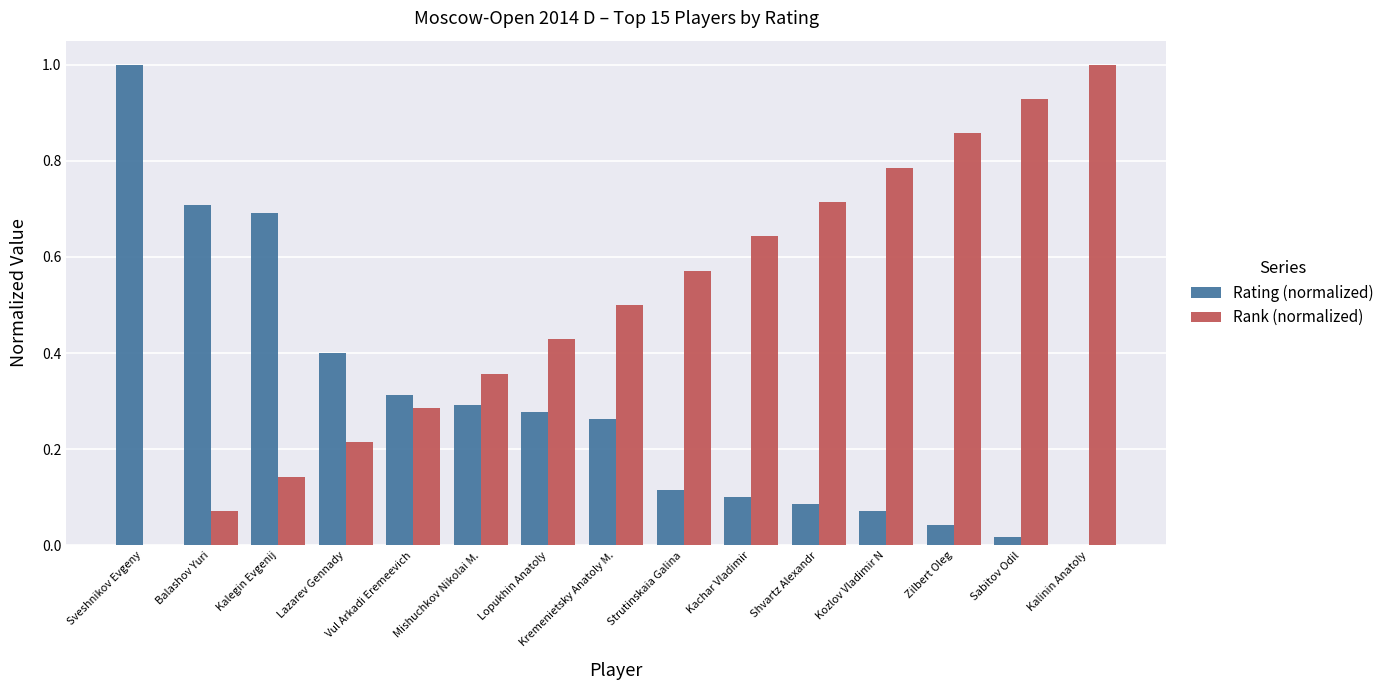

Is it true that Rating (normalized) equals 0.4 at Balashov Yuri?

False